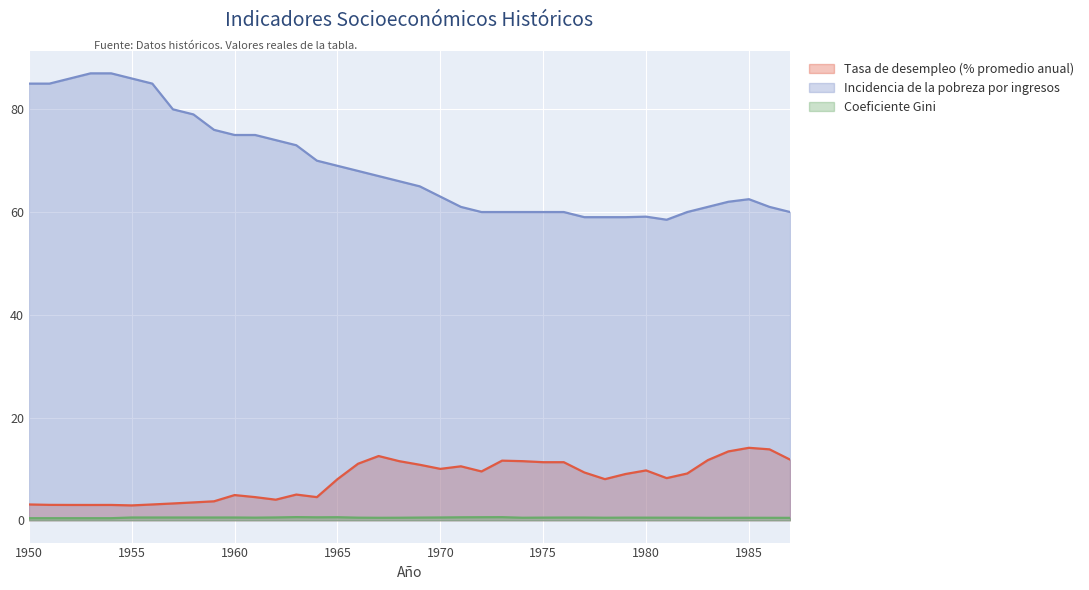

How many series are shown in this chart?

3